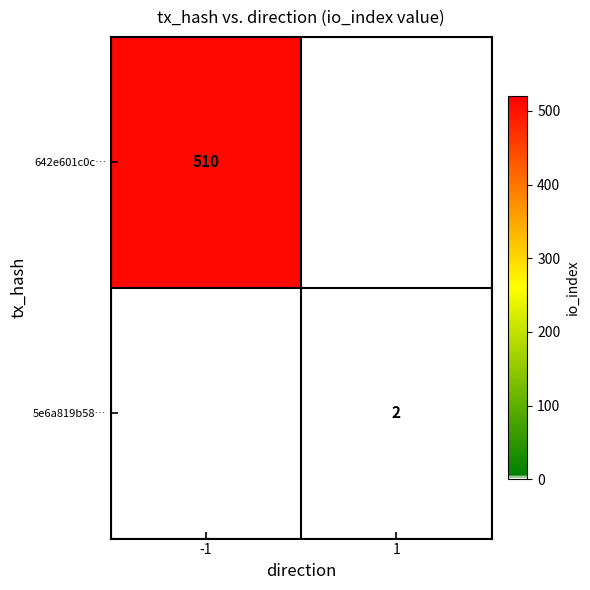

The 642e601c0c… series shows 320 at -1. True or false?

False